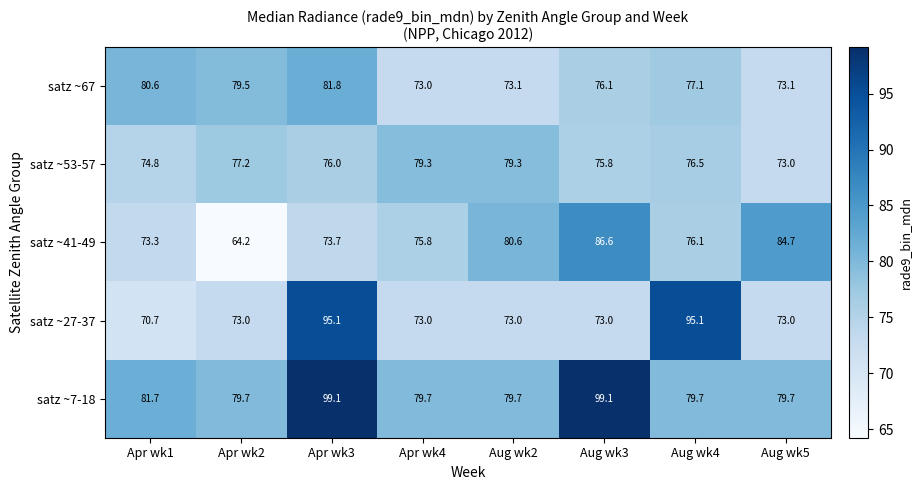

Which series changed the most between Apr wk1 and Aug wk3?

satz ~7-18